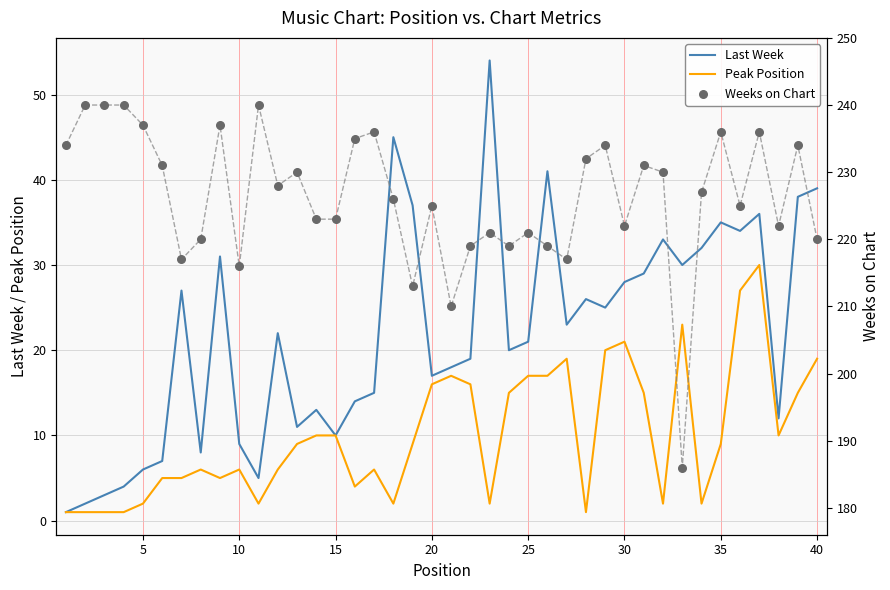

Which series has the largest total across all categories?

Weeks on Chart (trend)